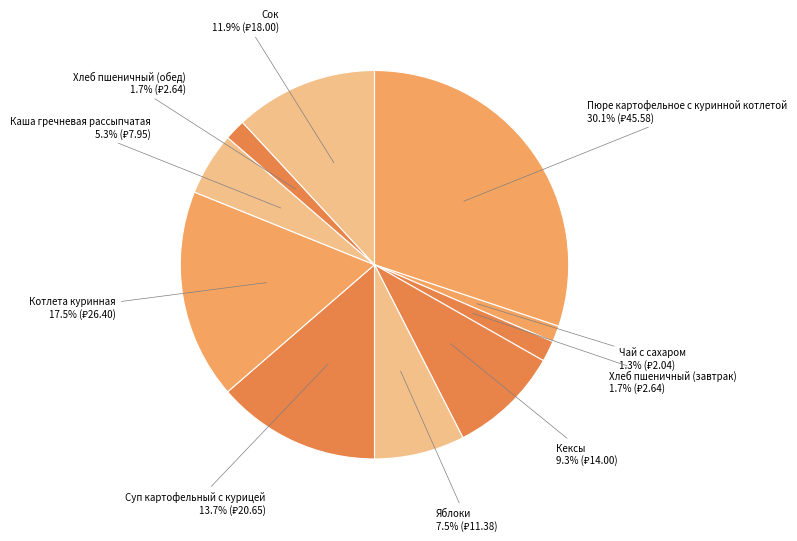

To the nearest percent, what is the difference between the largest and smallest slice percentages?

29%